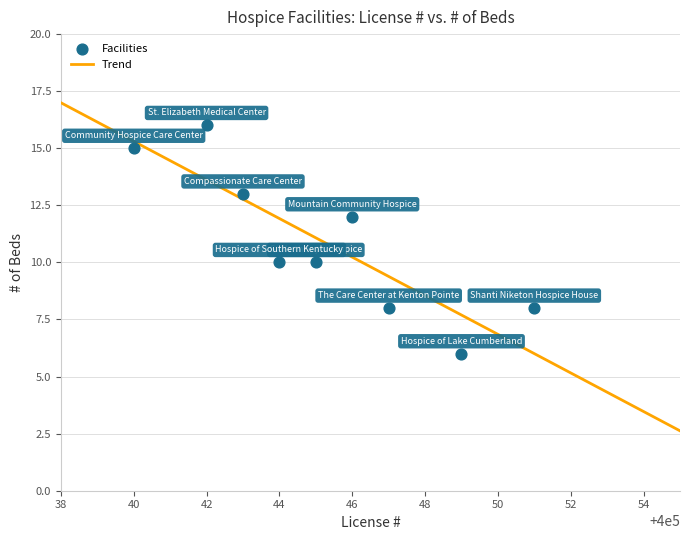

What is the range of X values (max minus min)?

11